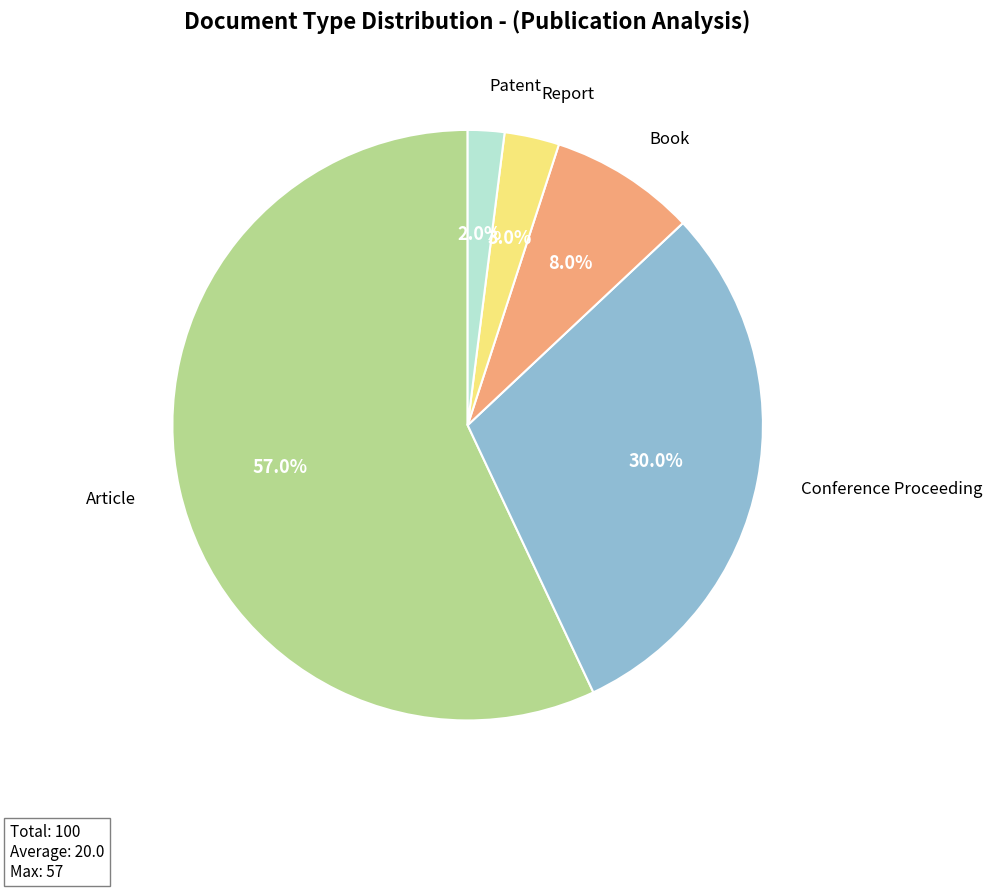

Is it true that Patent is 17% of the pie?

False